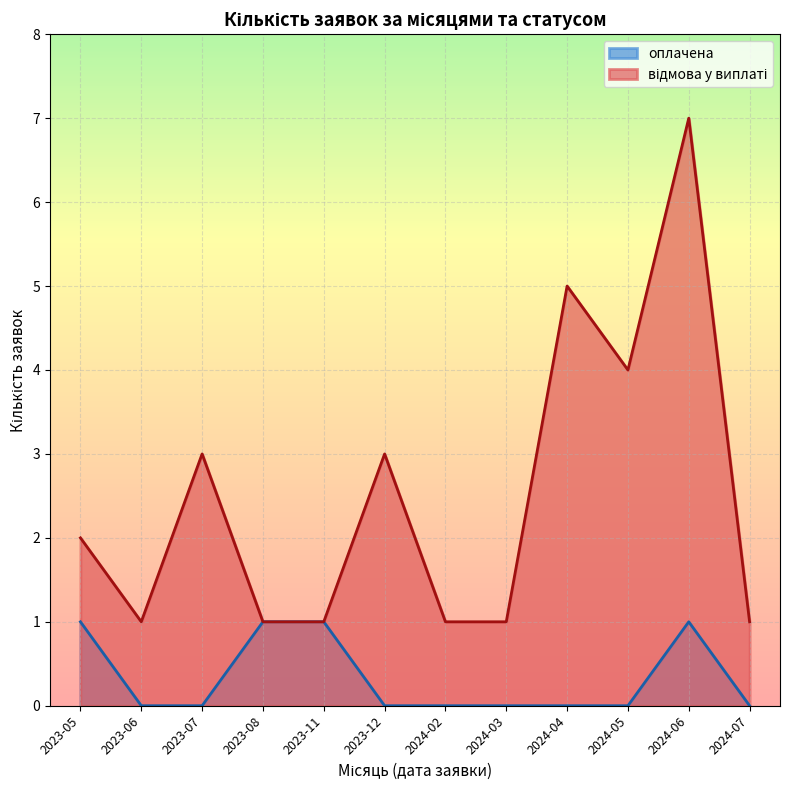

At which category is the sum across all series the highest?

2024-06